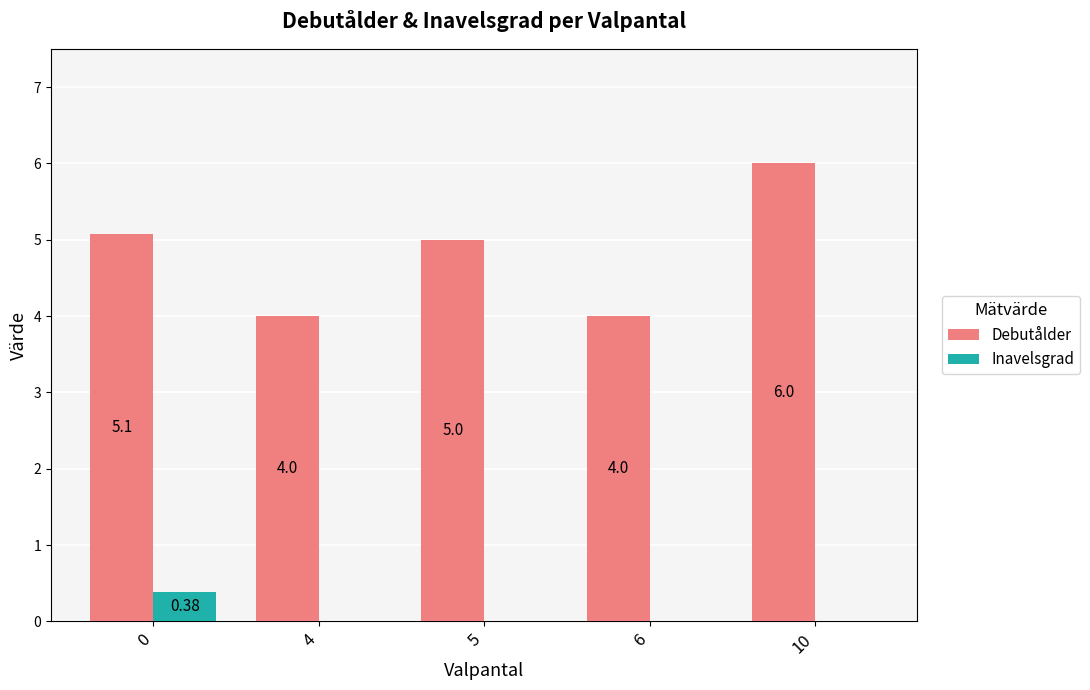

Where is Debutålder nearest to the value 5?

5